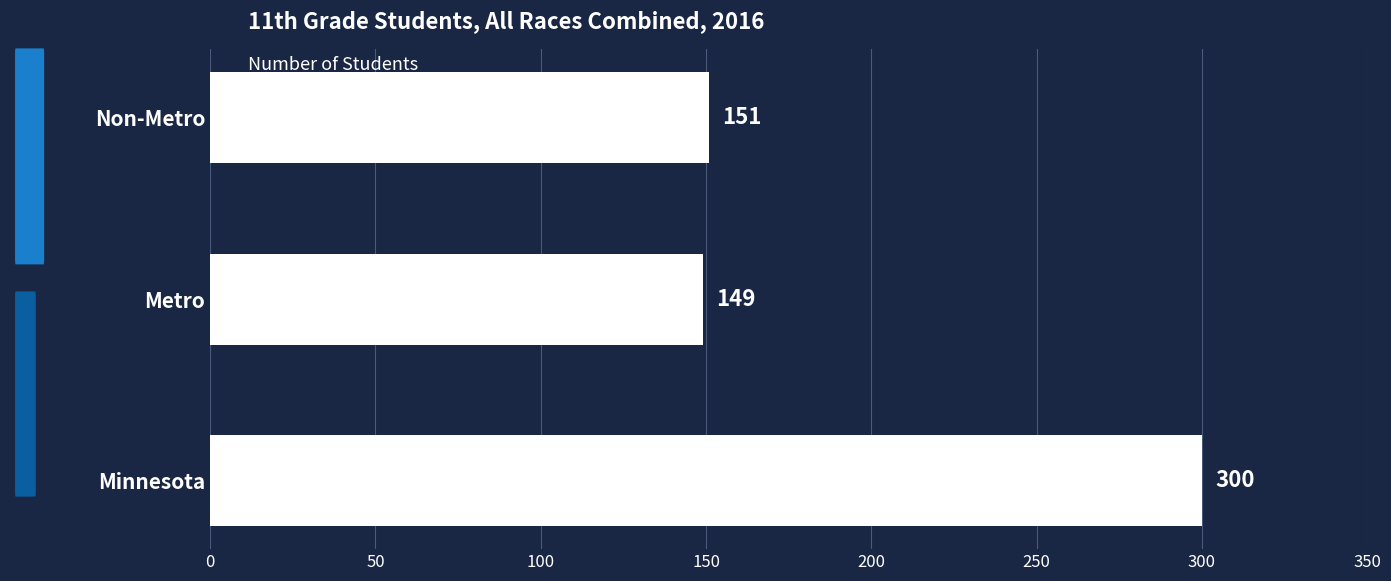

The chart shows a value of 151 at Non-Metro. True or false?

True